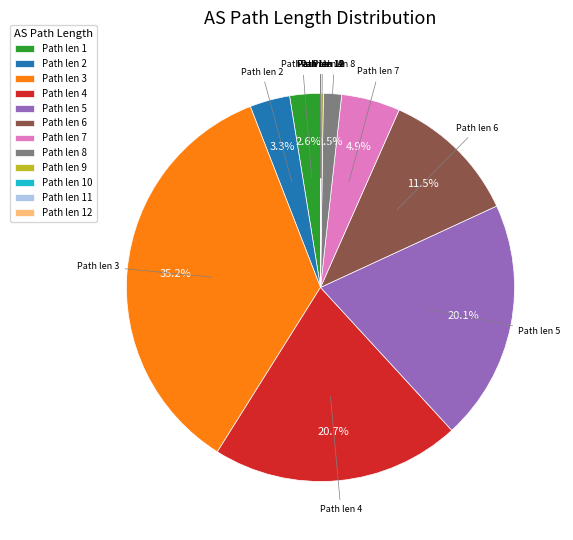

What percentage is NOT represented by Path len 7?

95.1%